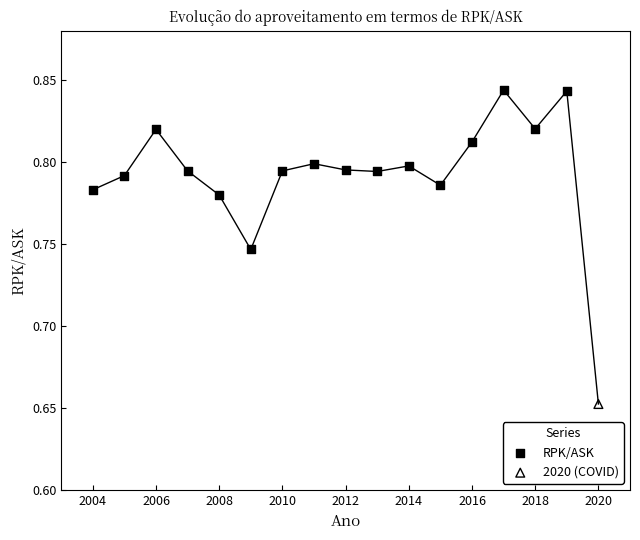

What are all the series names shown in the legend?

RPK/ASK, 2020 (COVID)